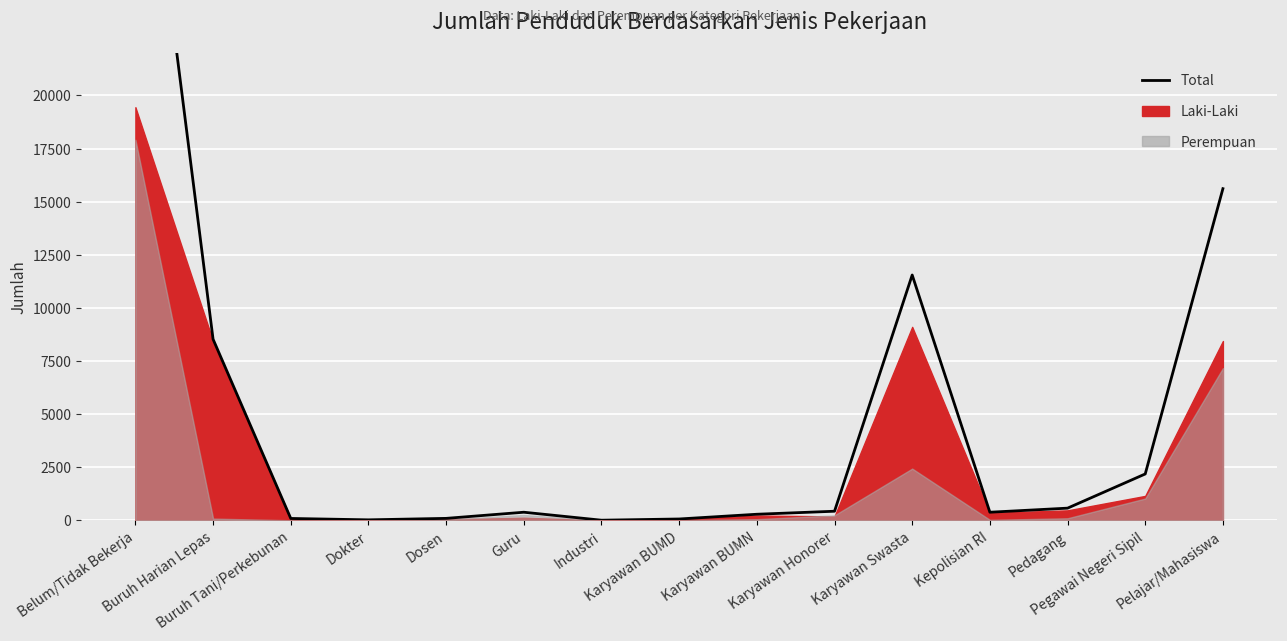

The chart shows a value of 95 at Buruh Tani/Perkebunan. True or false?

True